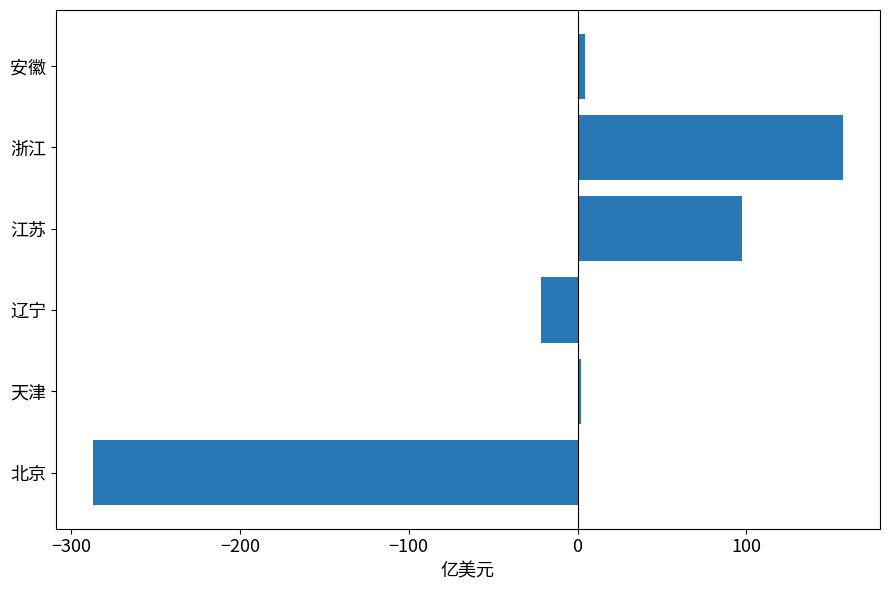

What is the smallest value displayed?

-286.8